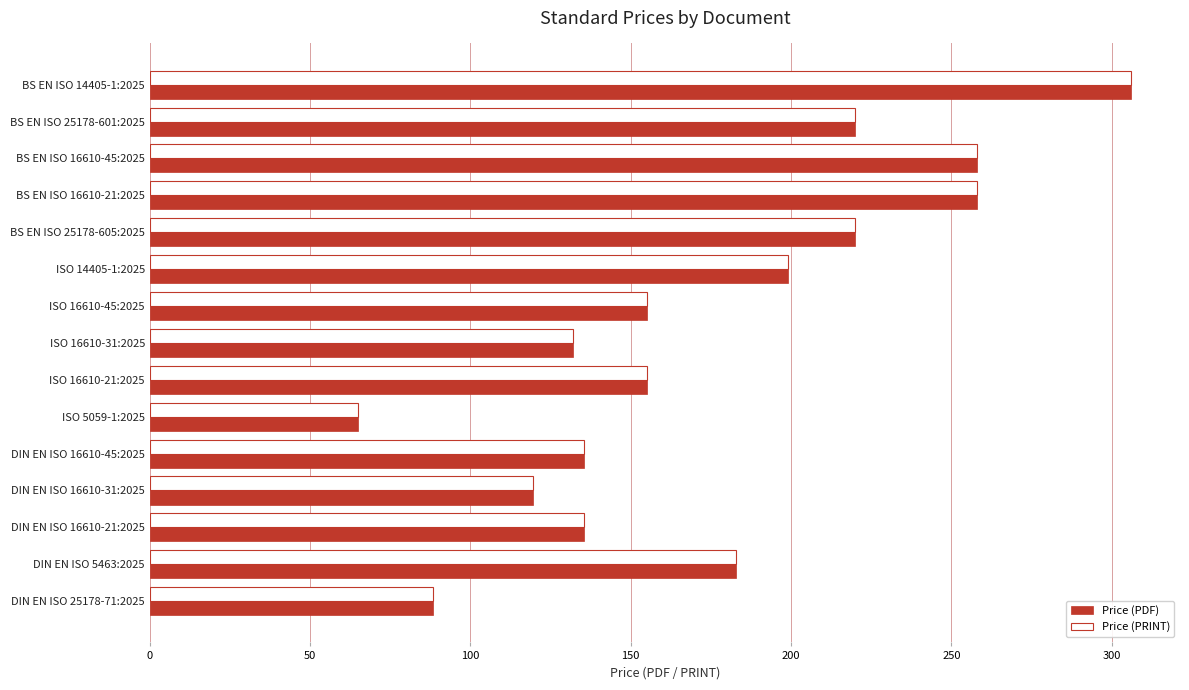

What are all the series names shown in the legend?

Price (PDF), Price (PRINT)